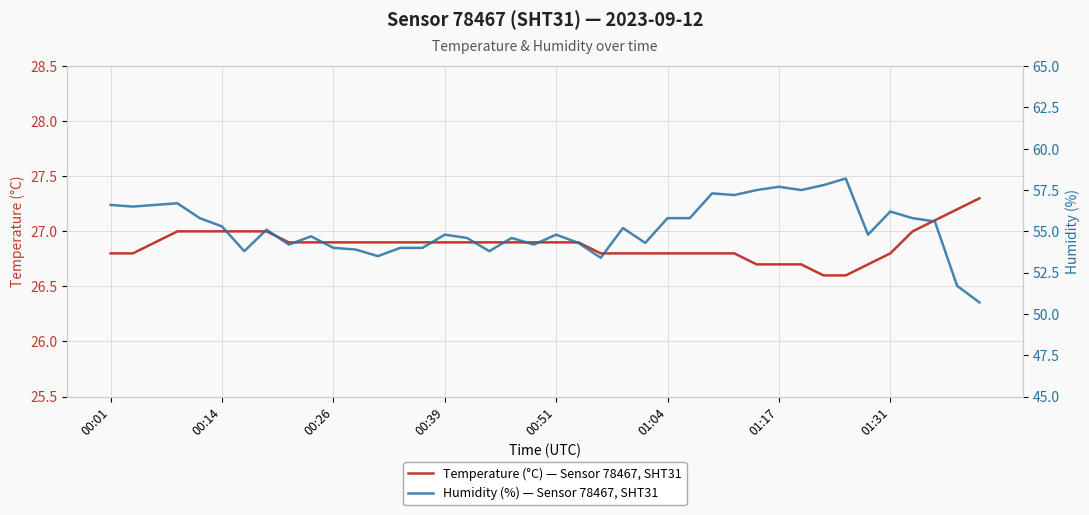

What is the minimum value for Temperature (°C) — Sensor 78467, SHT31?

26.6